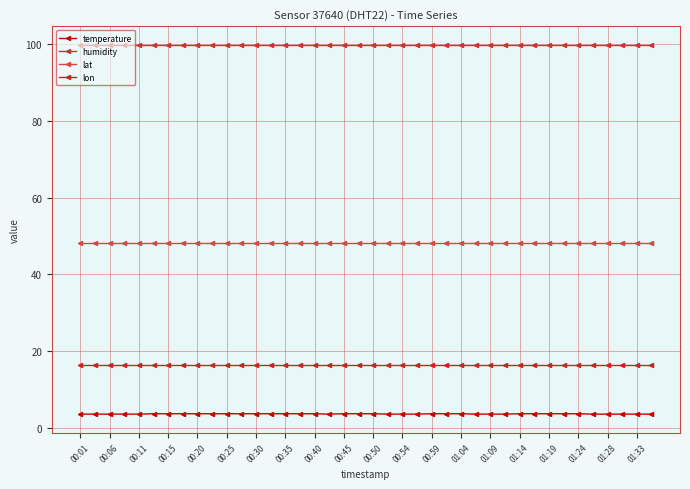

What is the highest value of the lat series?

48.1